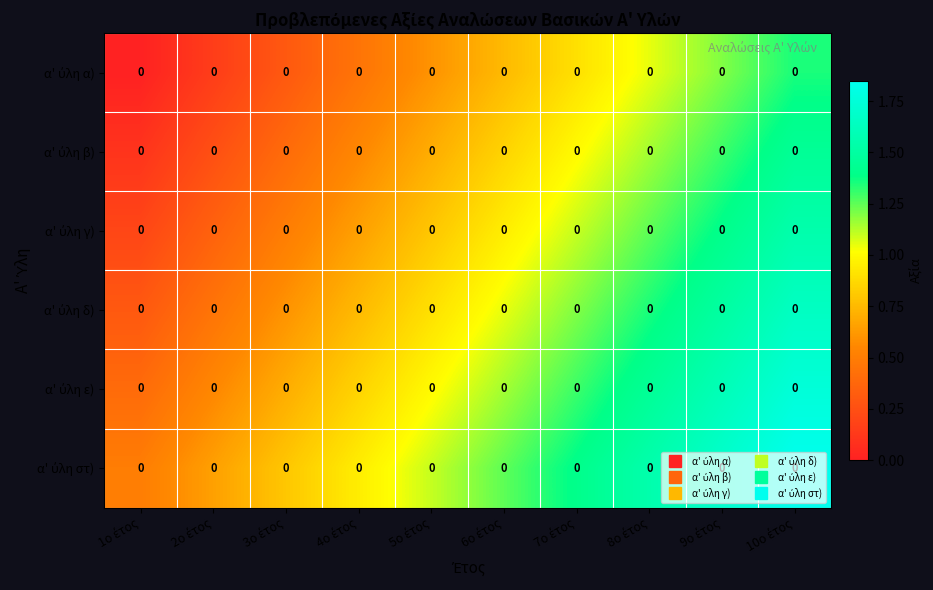

At which category is the sum across all series the highest?

10ο έτος